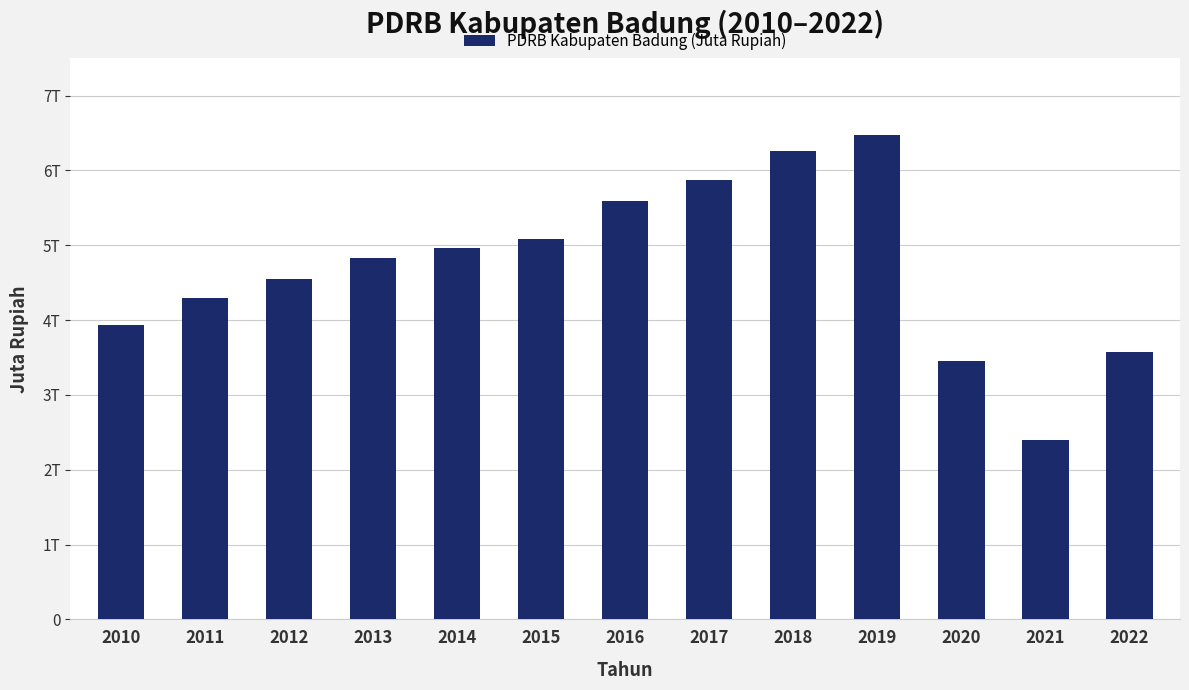

Where does the data first go above 4826614?

2013